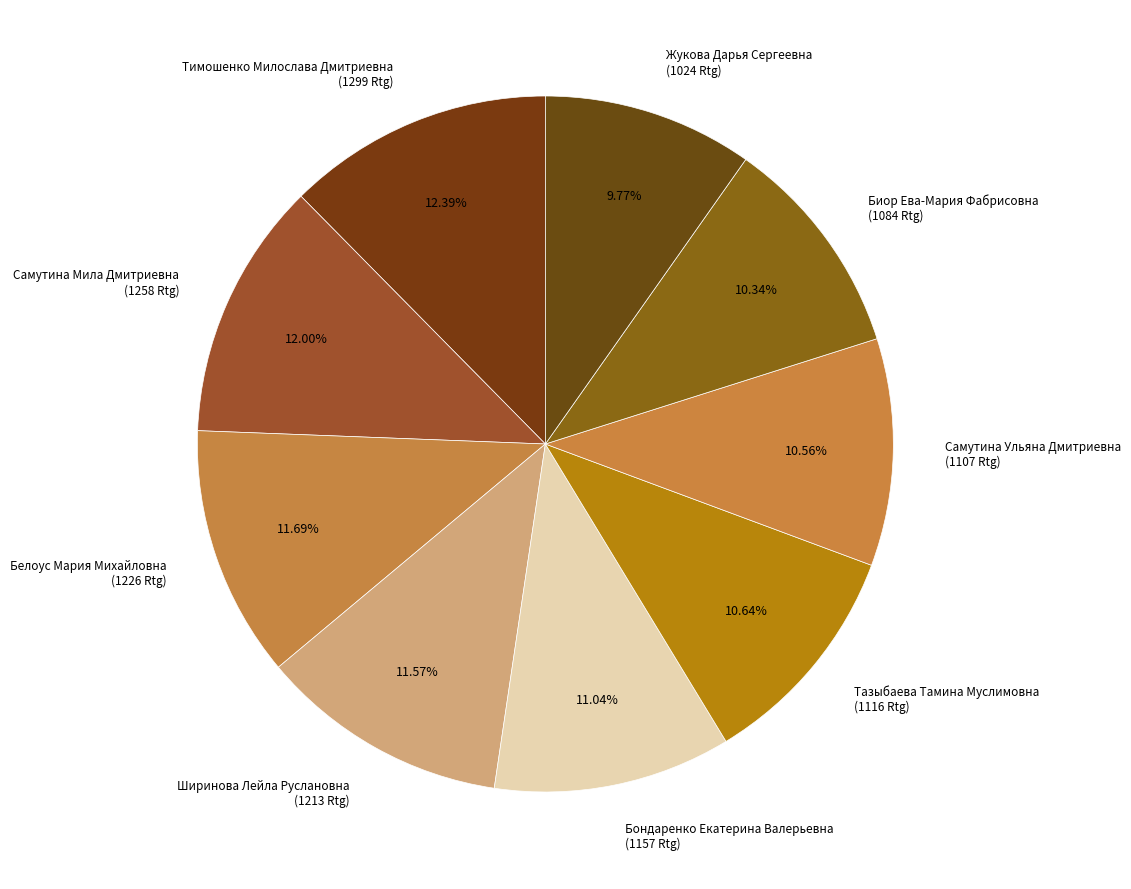

To the nearest percent, what percentage of the pie is Самутина Мила Дмитриевна?

12%